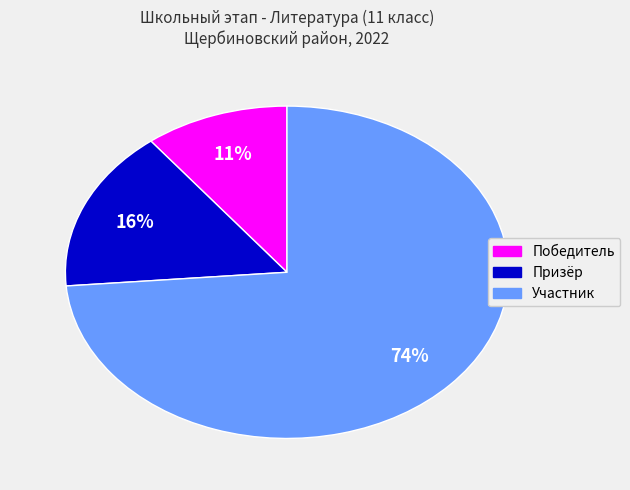

The Участник slice represents 74% of the pie. True or false?

True